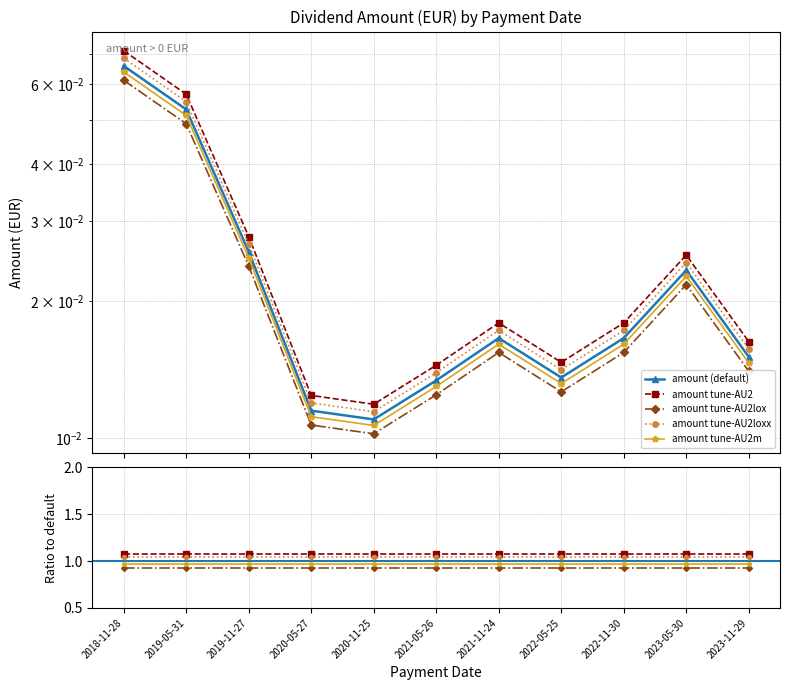

Between 2018-11-28 and 2020-11-25, which is larger?

2018-11-28